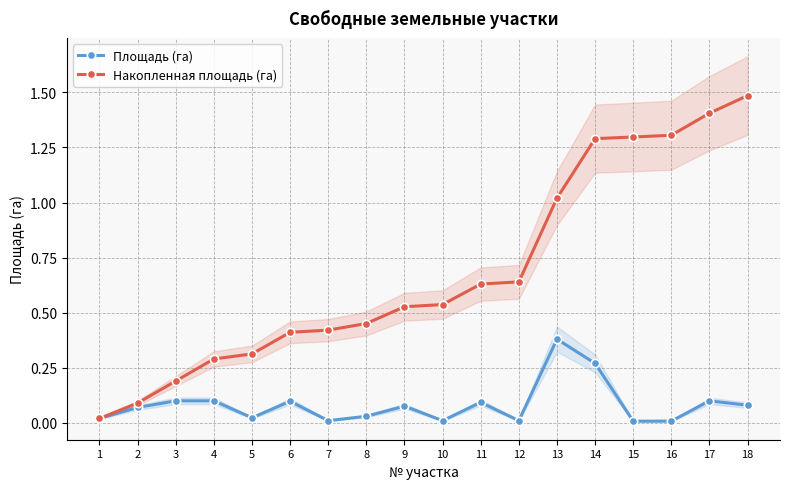

List the labels in order of Накопленная площадь (га) value, smallest first.

1, 2, 3, 4, 5, 6, 7, 8, 9, 10, 11, 12, 13, 14, 15, 16, 17, 18